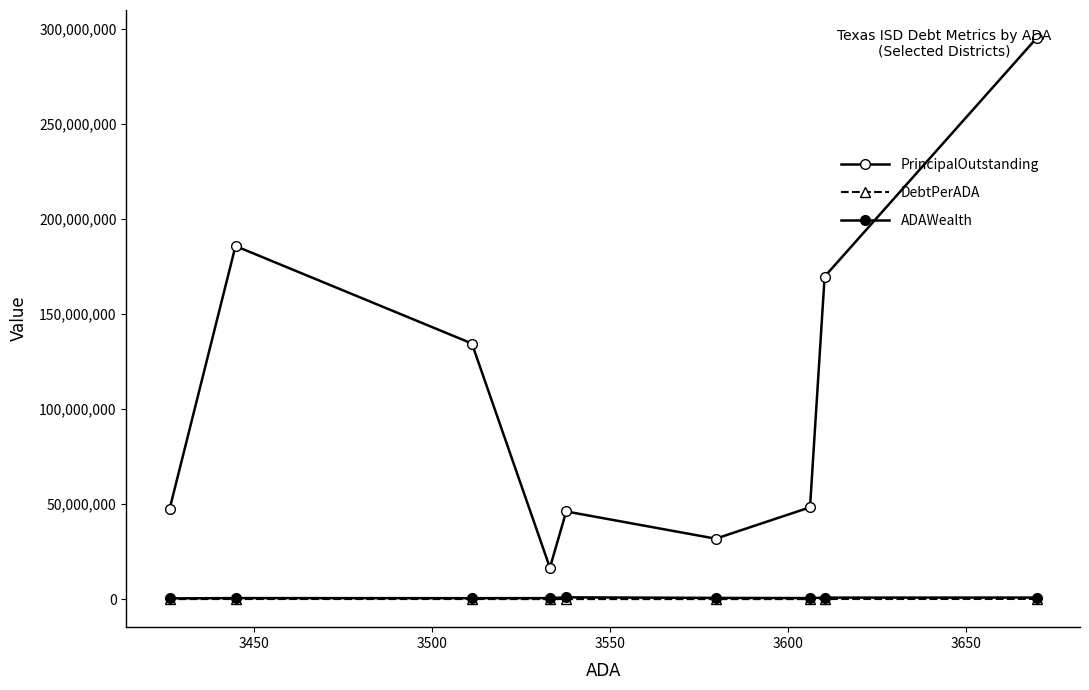

What are all the series names shown in the legend?

PrincipalOutstanding, DebtPerADA, ADAWealth